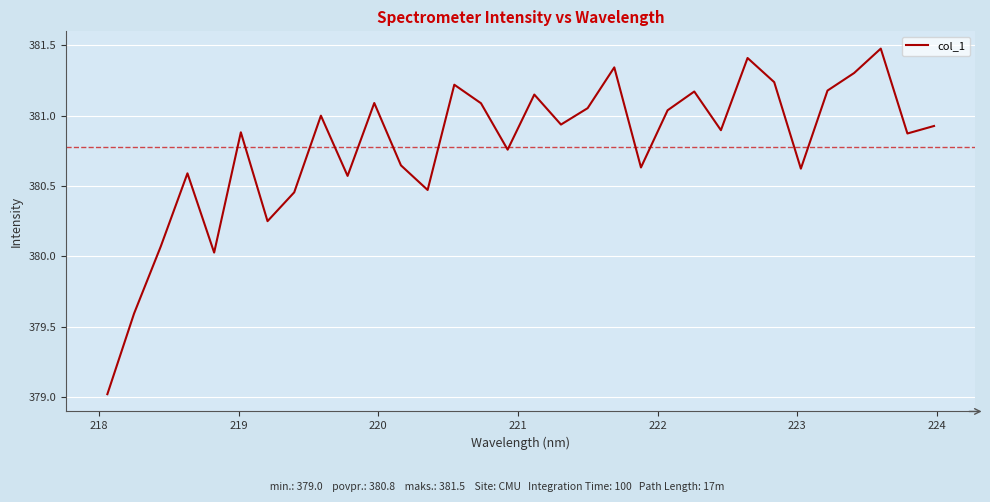

How many lines are shown in the chart?

1